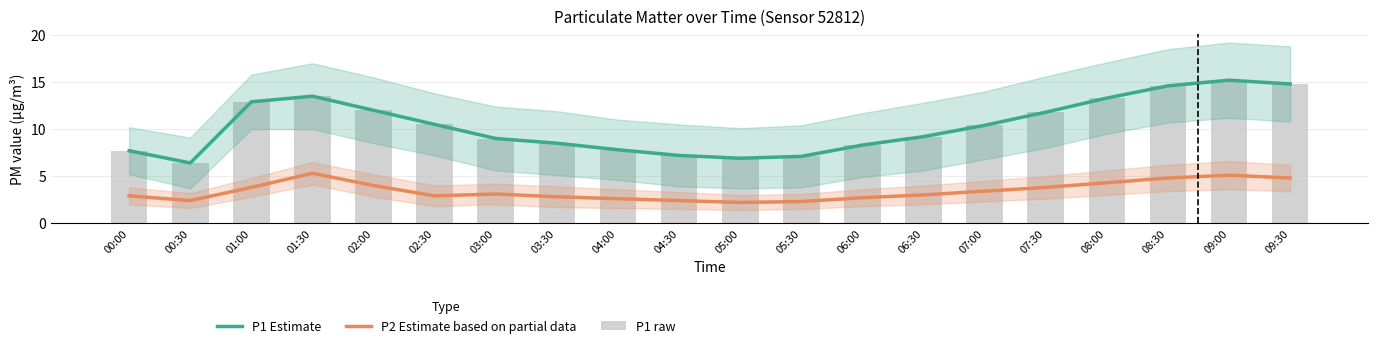

Is the value of P1 raw at 09:00 greater than the value of P2 Estimate based on partial data at 04:00?

Yes